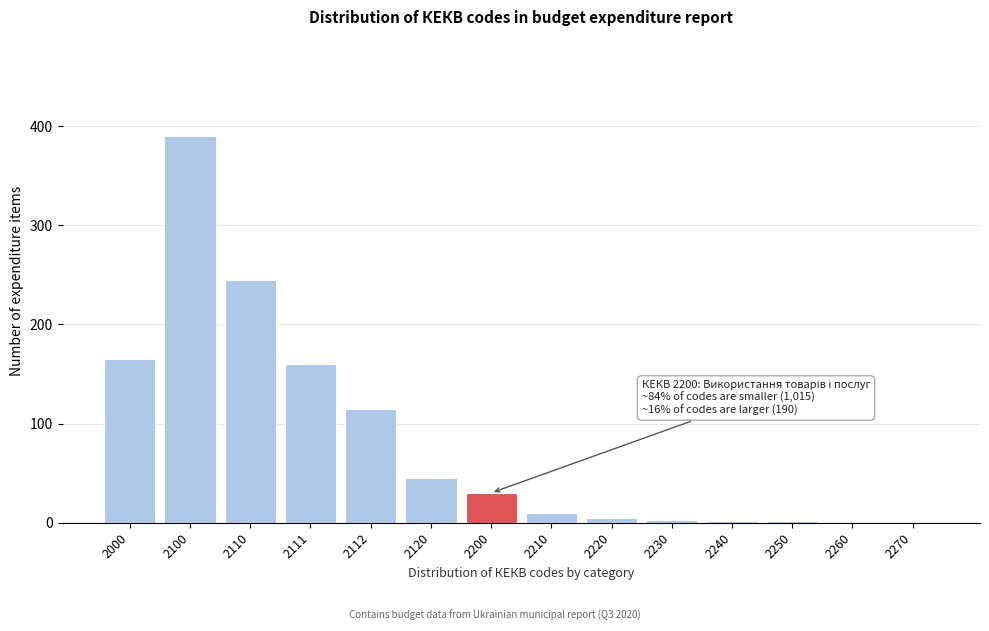

What is the ratio of the value at 2110 to the value at 2120?

5.4